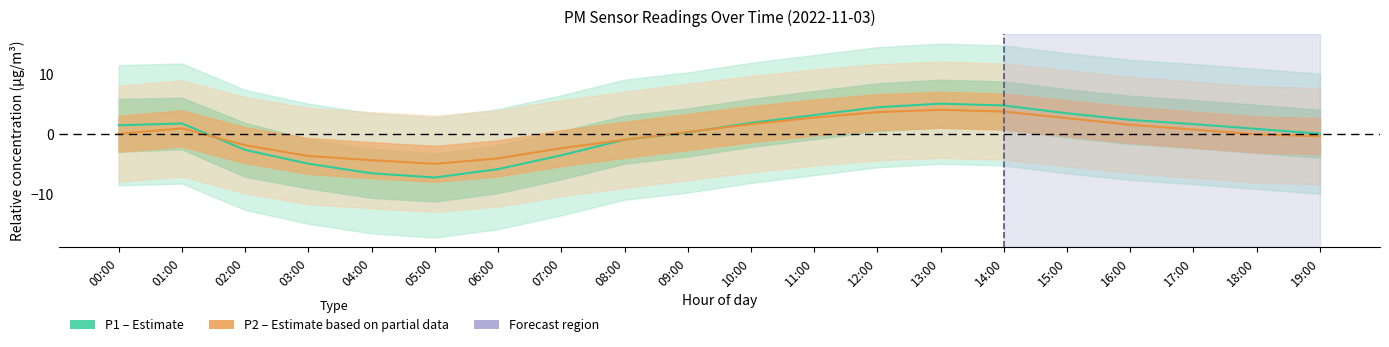

At which label is P1 (PM10) closest to -1?

08:00